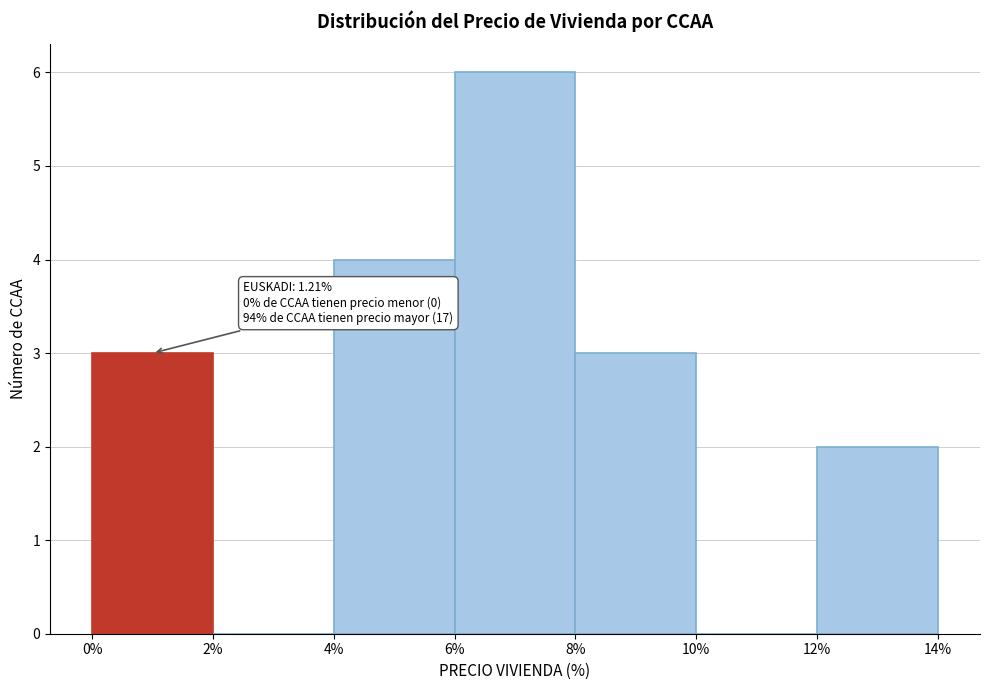

Which range on the x-axis has the tallest bar?

6% to 8%